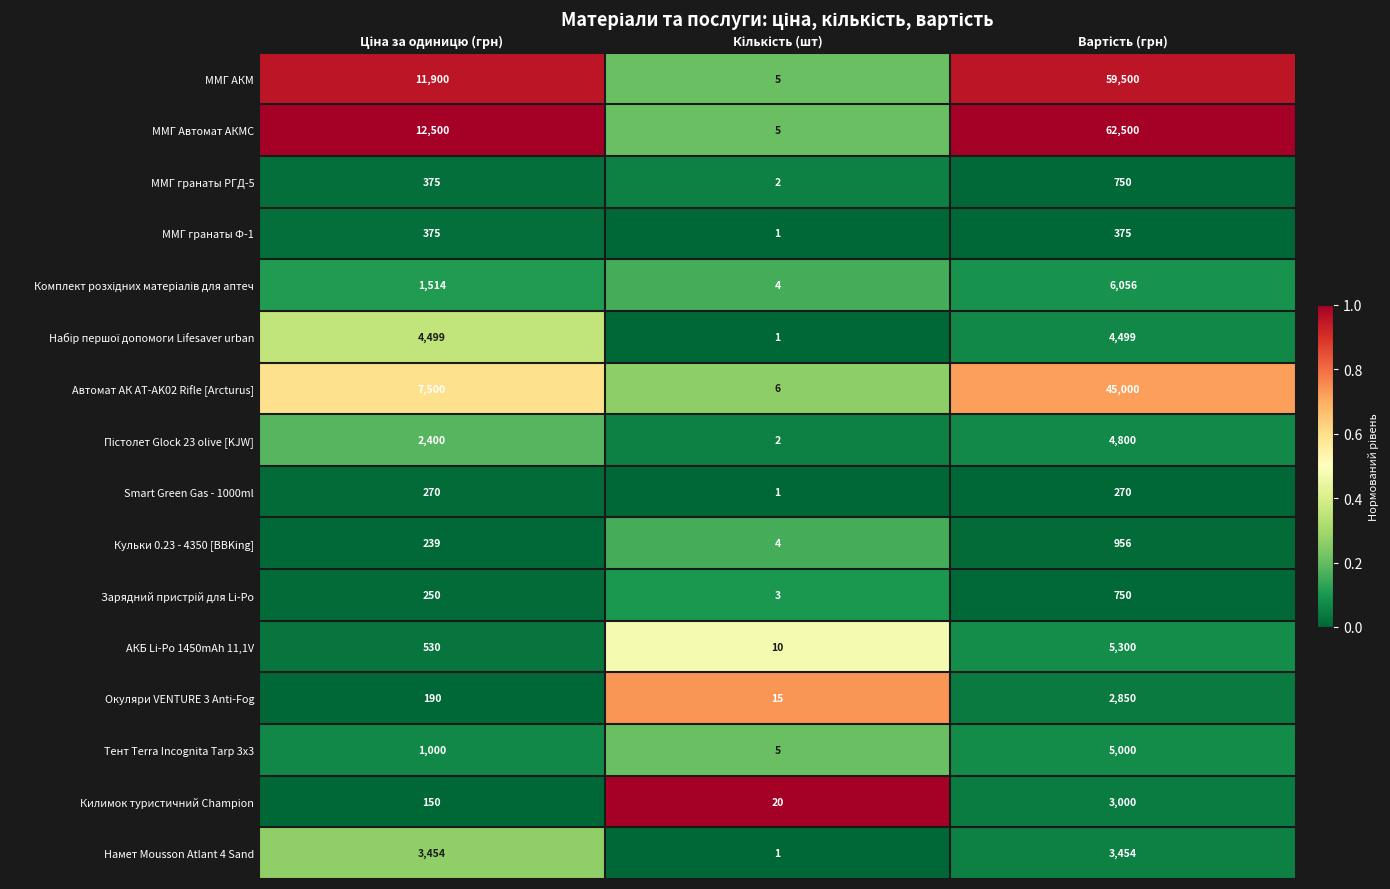

Which series has the largest range (max minus min)?

ММГ Автомат АКМС